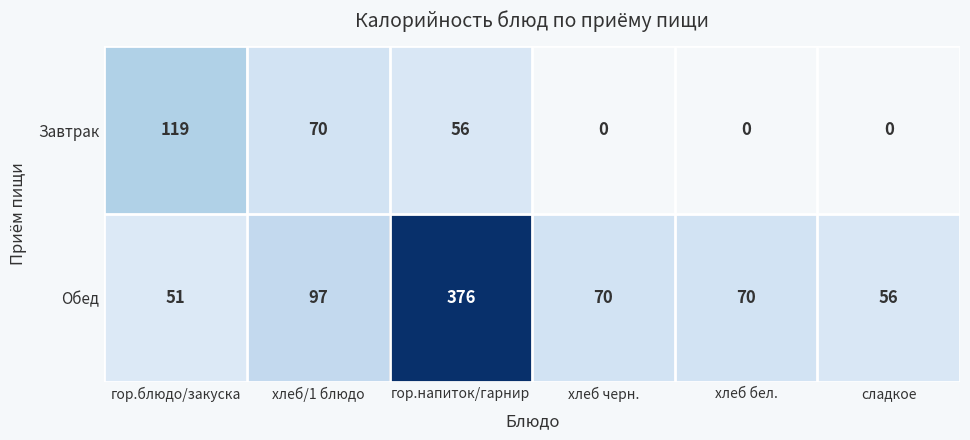

What is the difference between the second highest and minimum values in the Обед series?

46